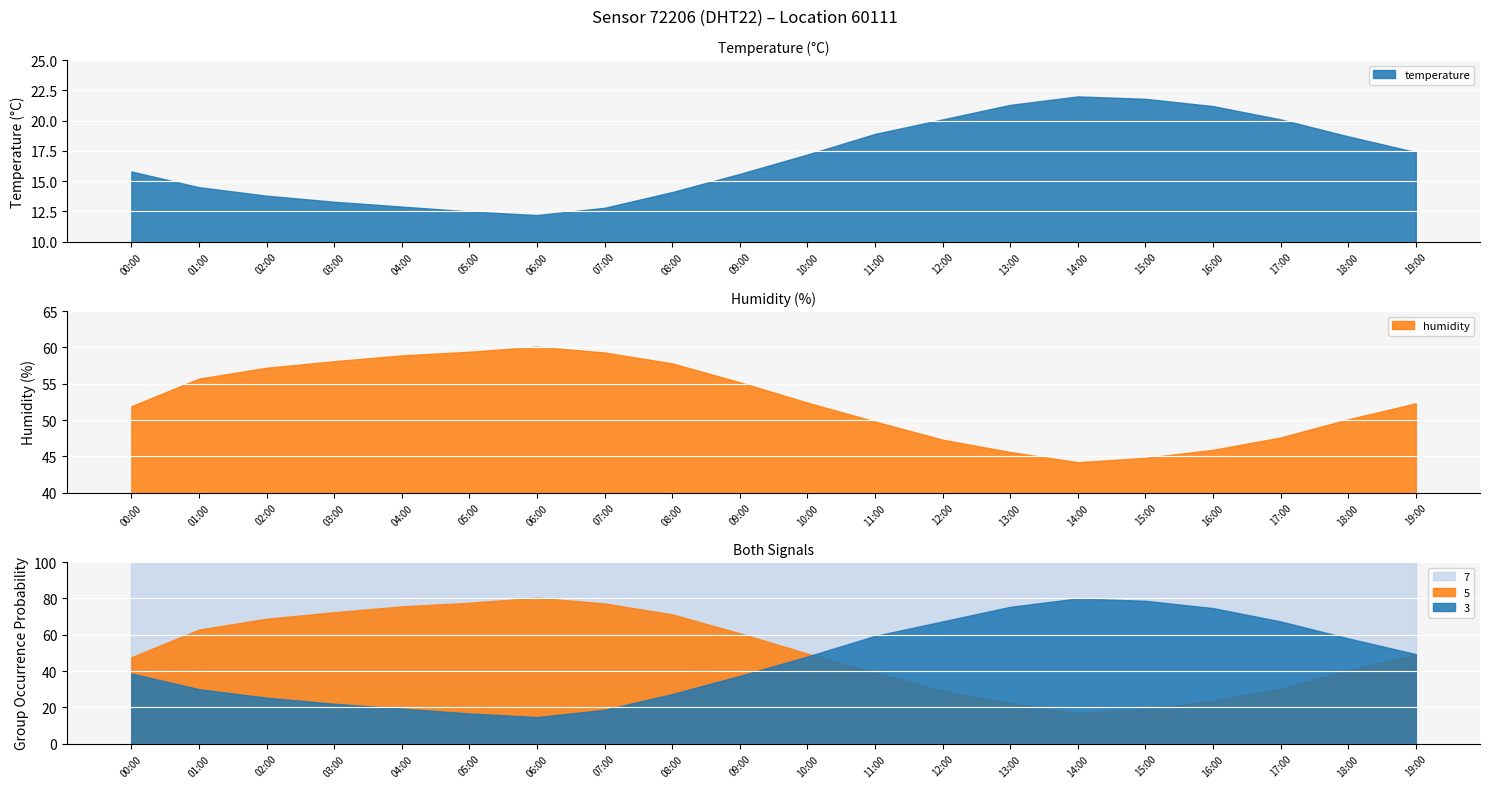

At which label does temperature first exceed 17?

10:00